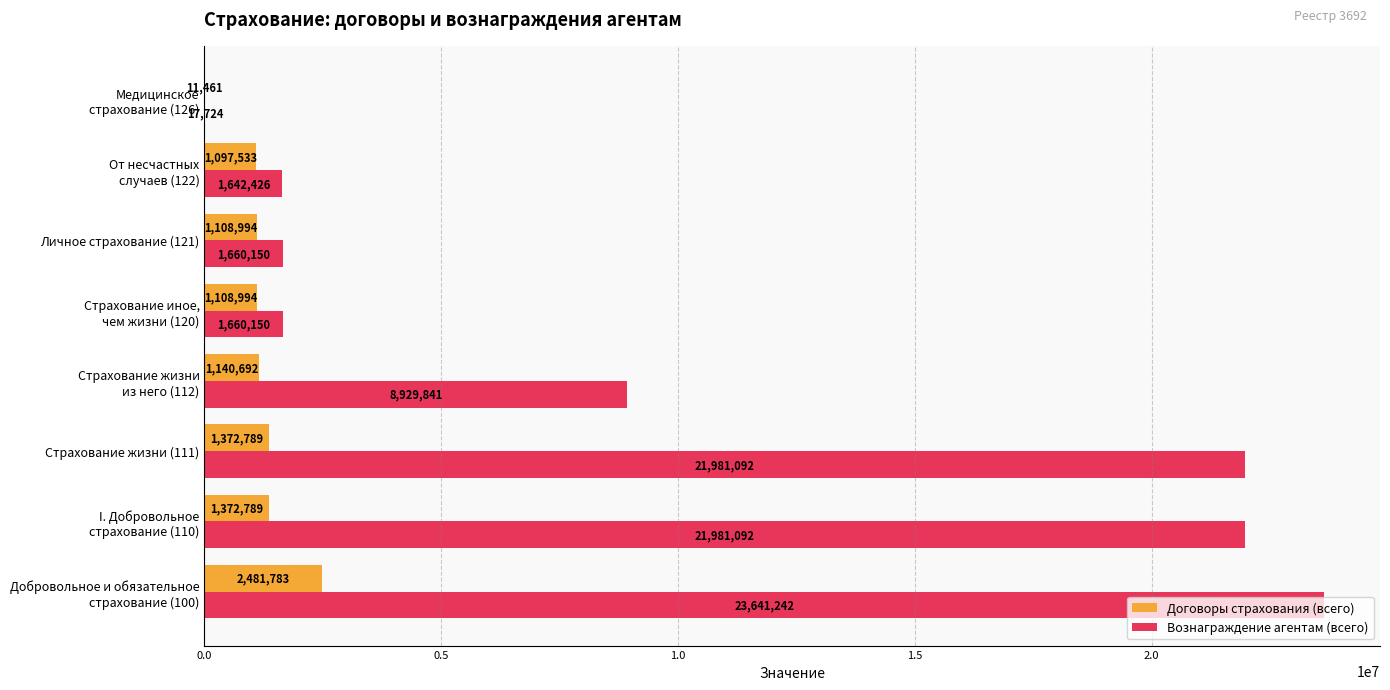

Count the number of categories in the chart.

8